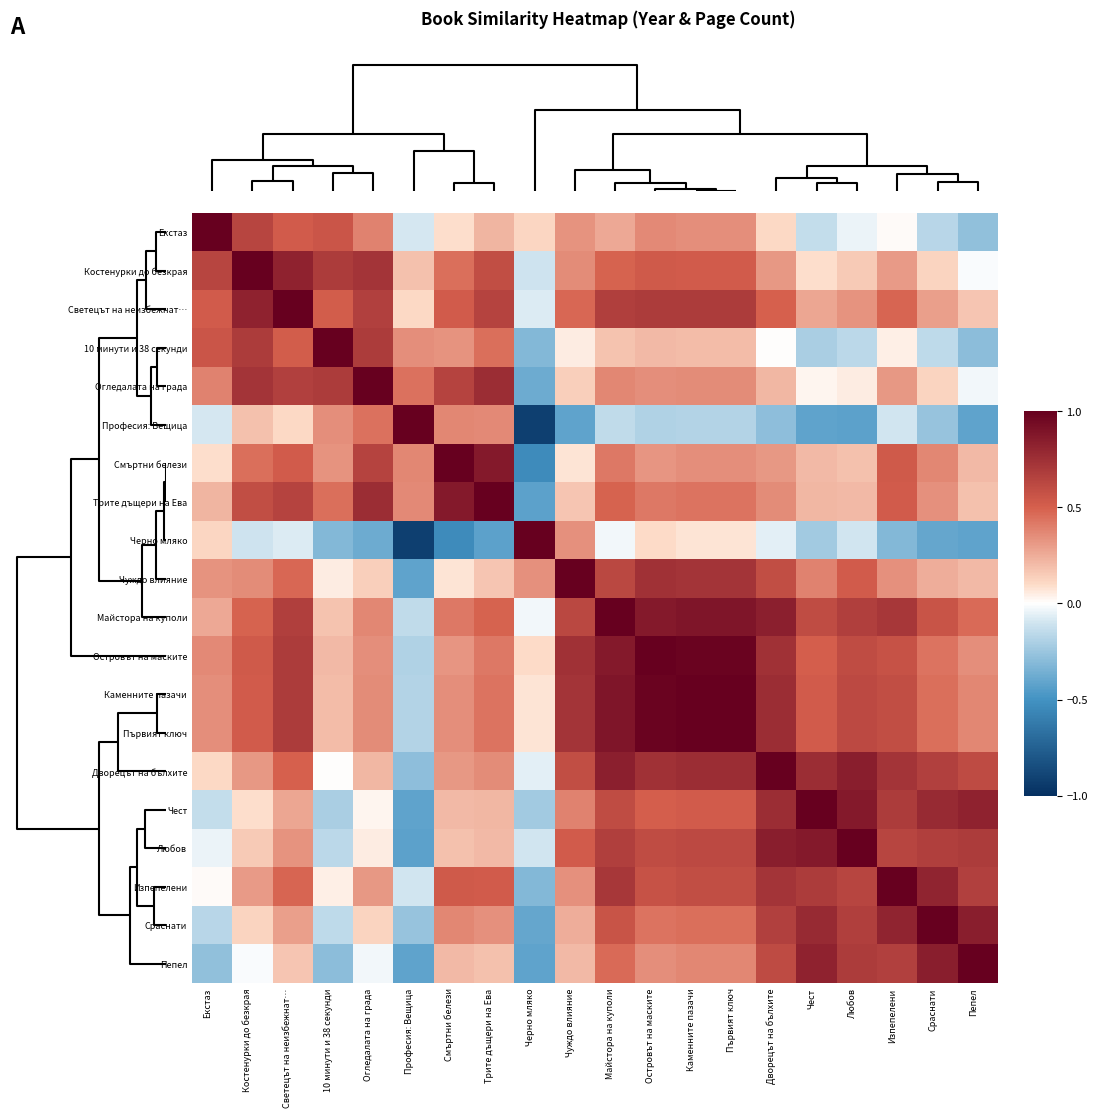

List the series in order of their peak value, highest first.

Екстаз, Костенурки до безкрая, Светецът на неизбежнат…, 10 минути и 38 секунди, Огледалата на града, Професия: Вещица, Смъртни белези, Трите дъщери на Ева, Черно мляко, Чуждо влияние, Майстора на куполи, Островът на маските, Каменните пазачи, Първият ключ, Дворецът на бълхите, Чест, Любов, Изпепелени, Сраснати, Пепел